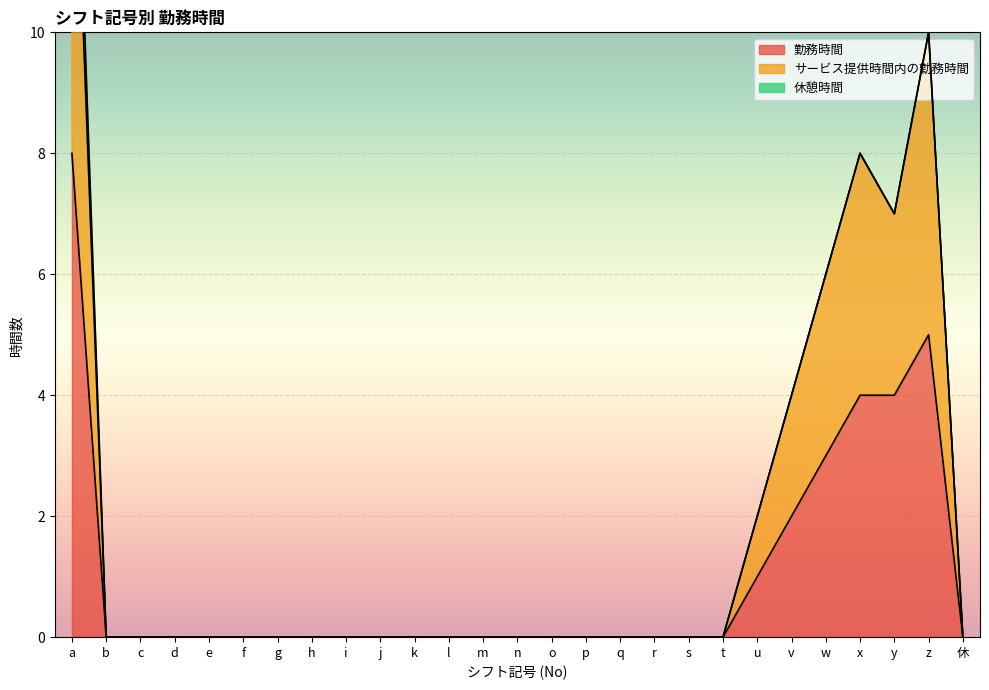

The 勤務時間 series shows 4 at n. True or false?

False